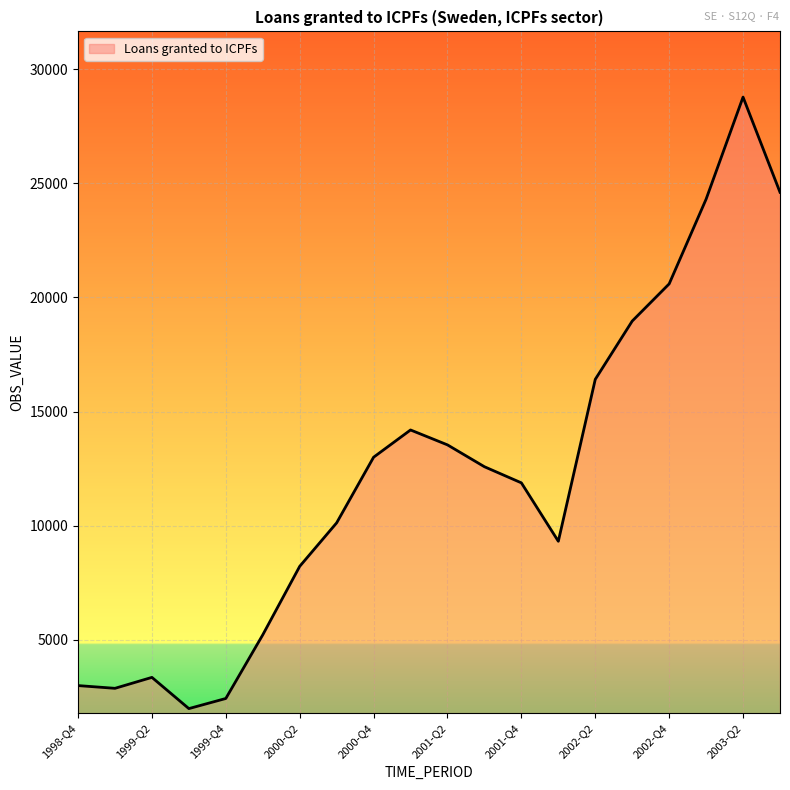

What is the maximum value shown in the chart?

28773